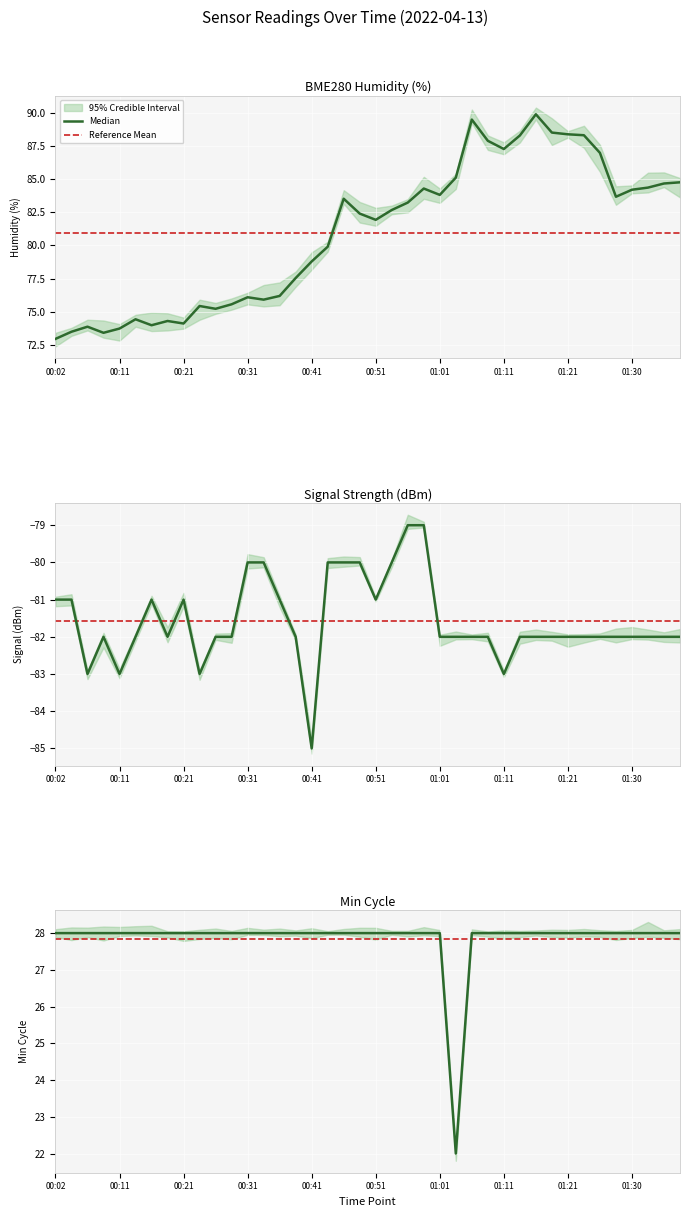

What position from the left is 00:51?

21